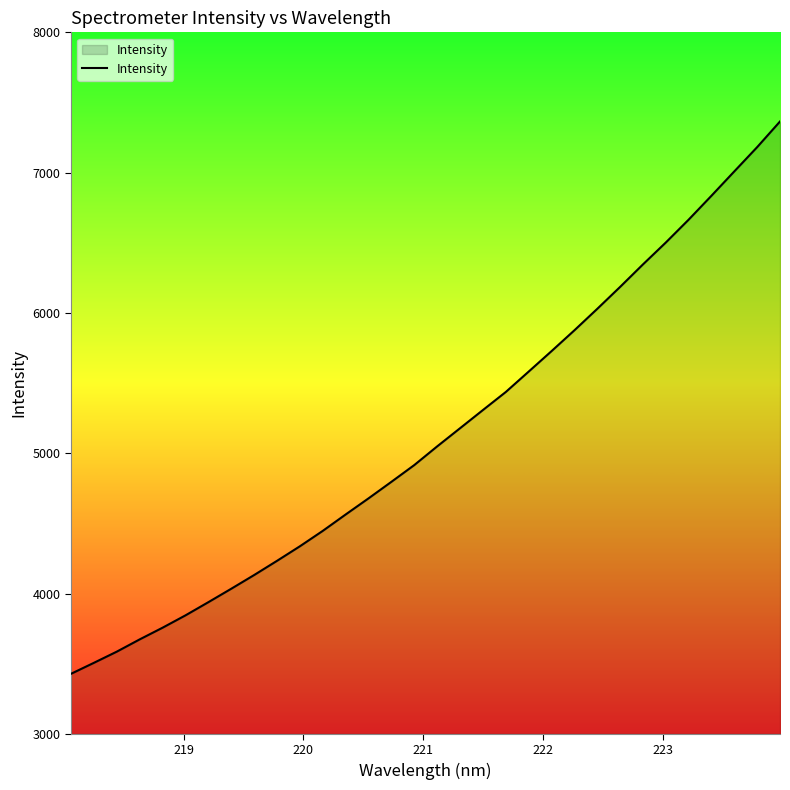

What is the greatest value displayed?

7364.5